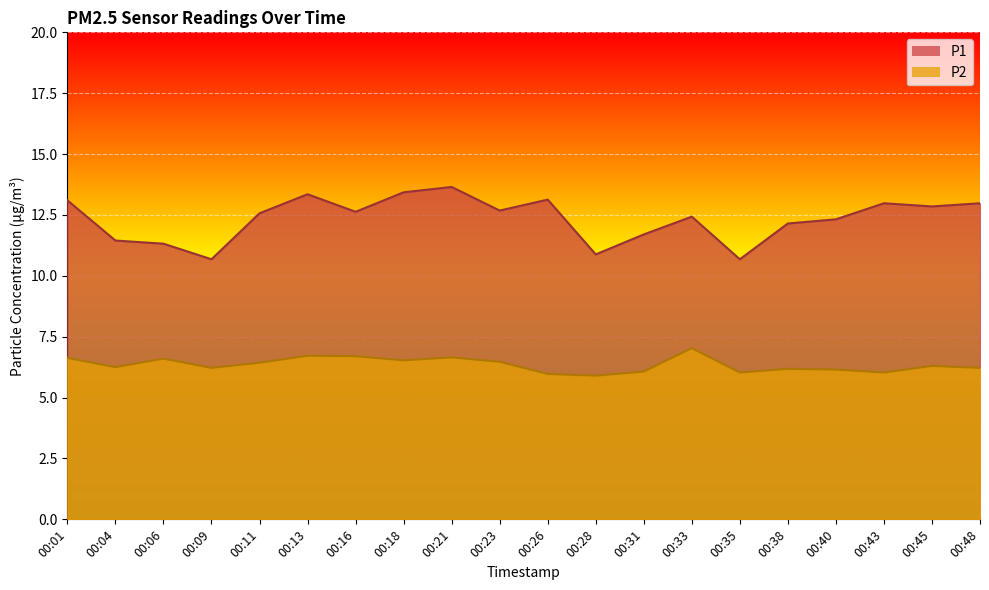

Which category has the highest value in the P1 series?

00:21